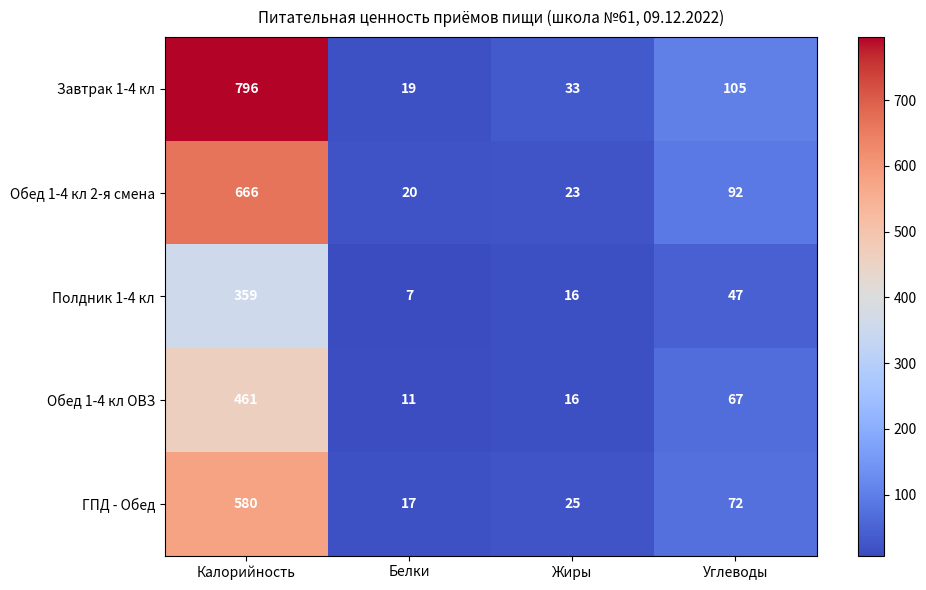

What is the difference between the second highest and second lowest values in the Обед 1-4 кл 2-я смена series?

69